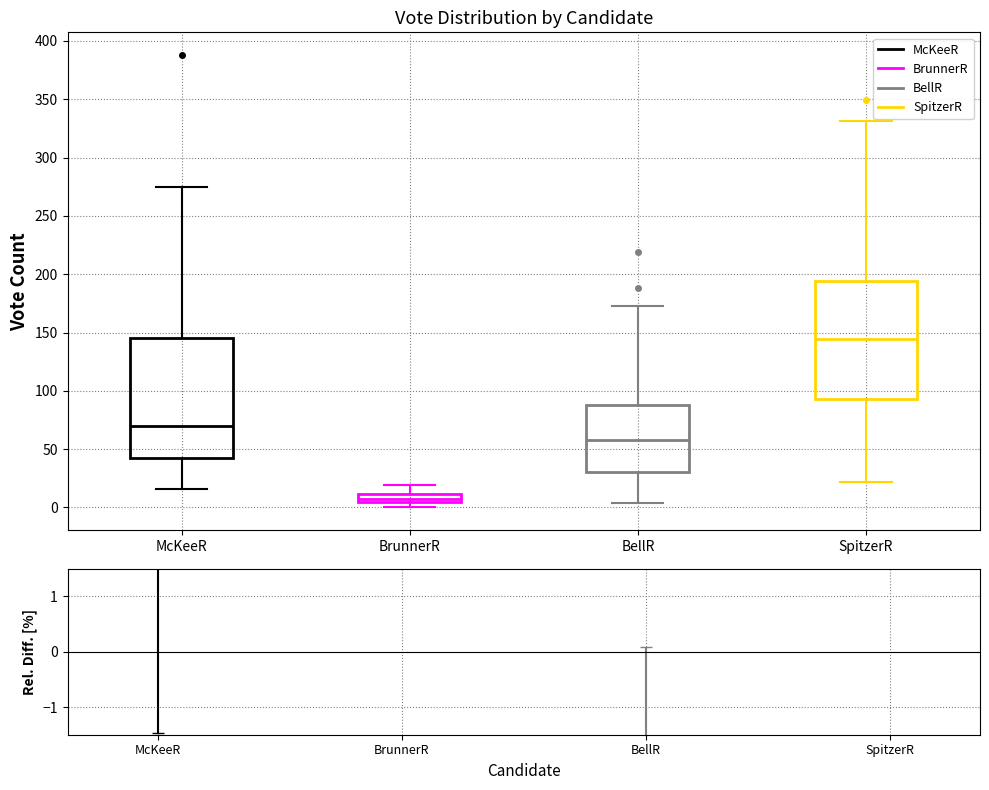

Where does the upper whisker of the box for SpitzerR end on the y-axis? The values are not printed on the chart, so give them approximately, as read against the axis.

330